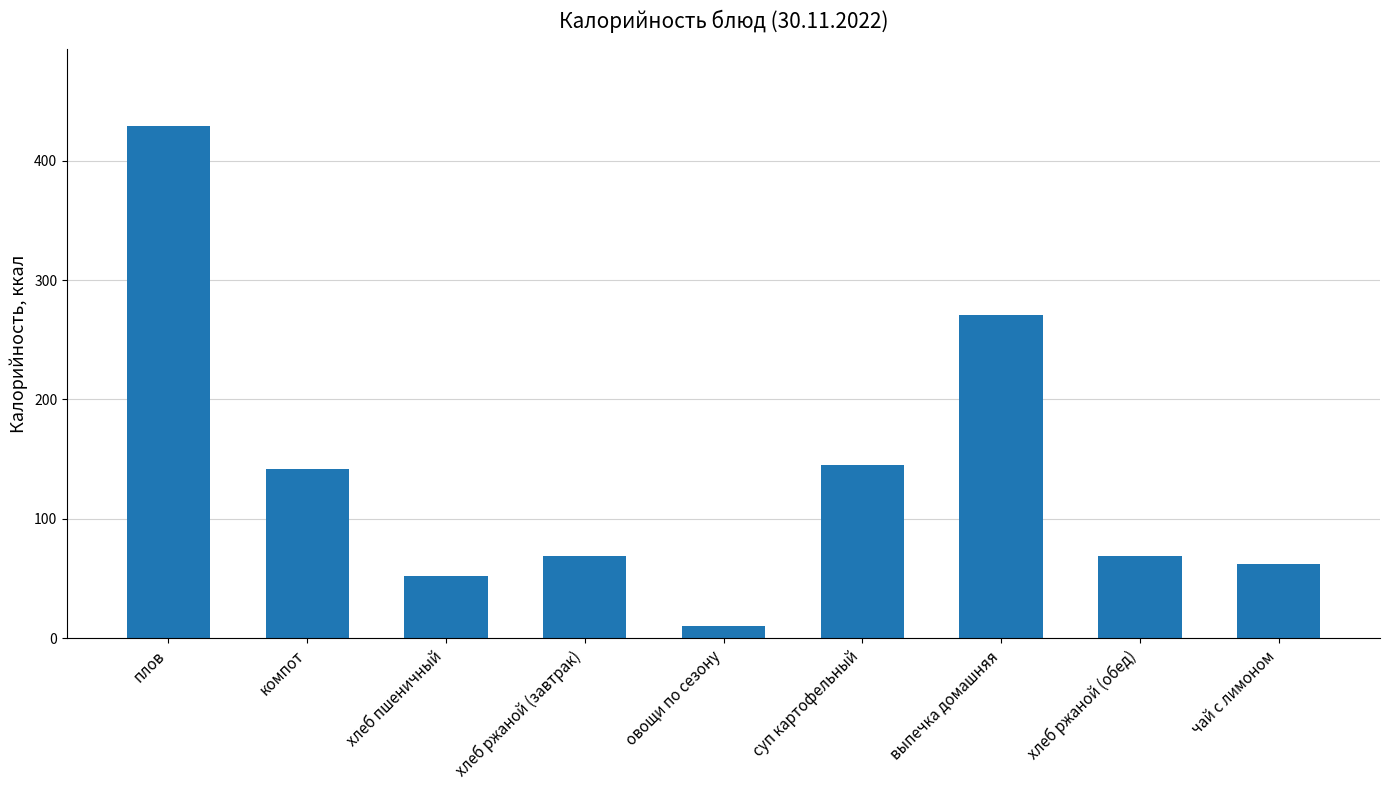

What is the change in value from хлеб пшеничный to хлеб ржаной (обед)?

+16.6